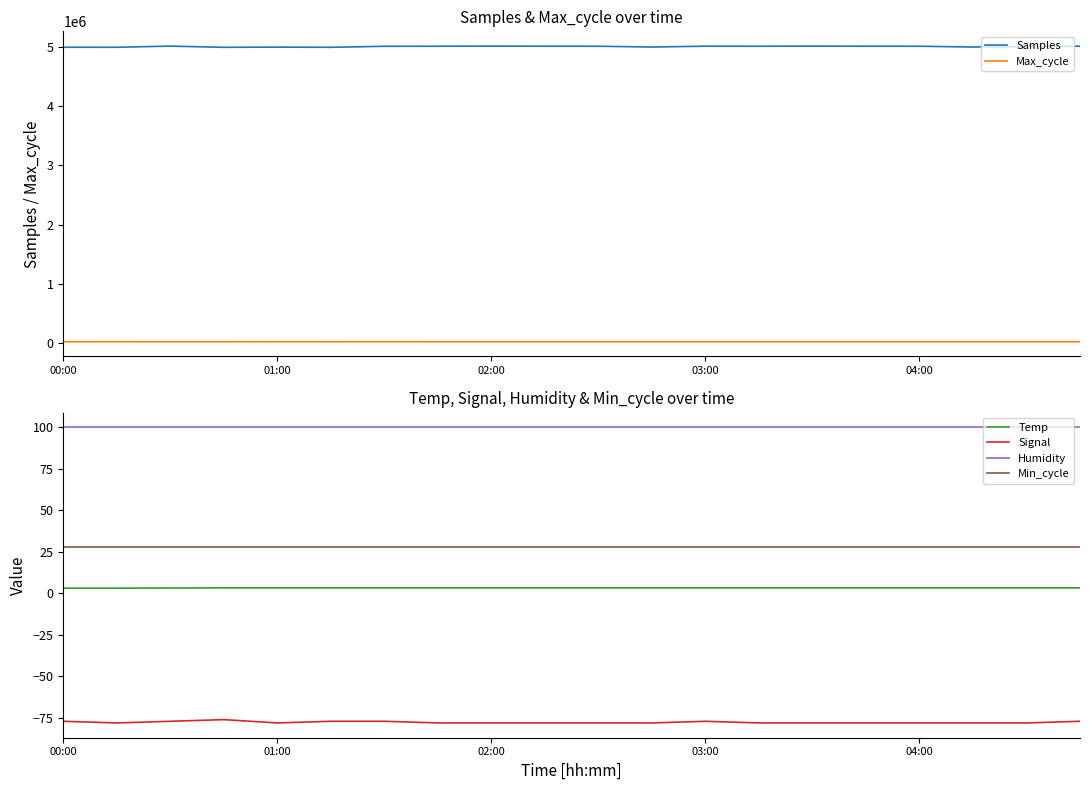

How many interior local peaks does the Samples series have?

5